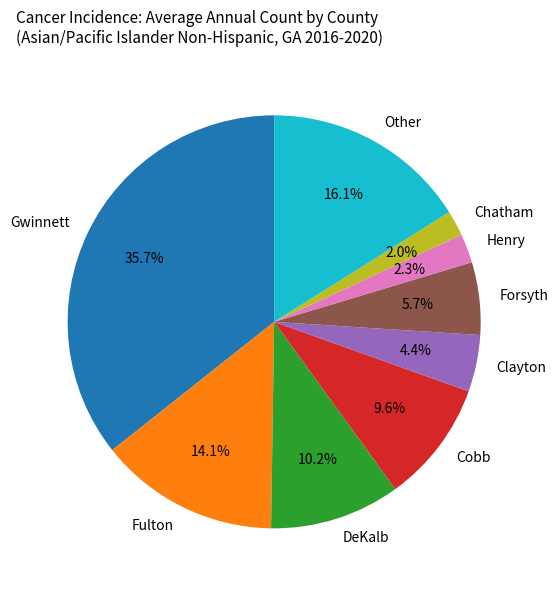

Does Chatham account for over 50% of the chart?

No